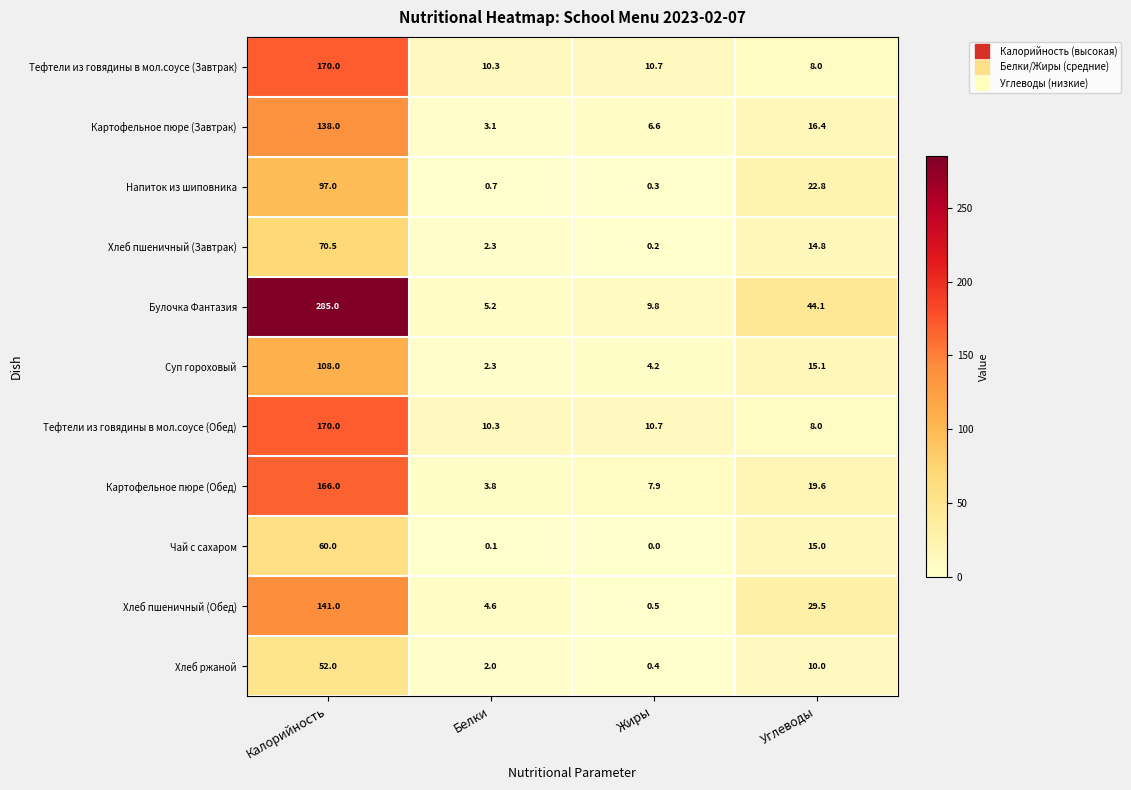

Where does the Тефтели из говядины в мол.соусе (Обед) series first go above 10?

Калорийность